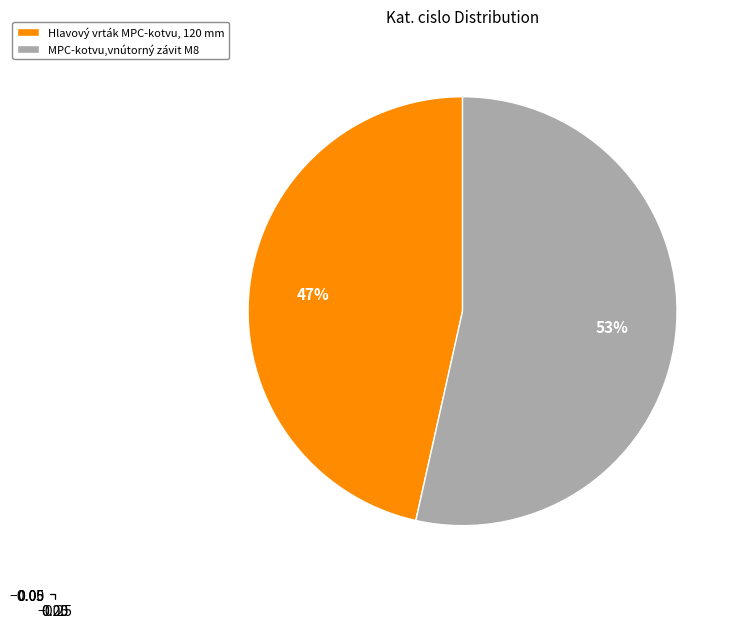

The MPC-kotvu,vnútorný závit M8 slice represents 45% of the pie. True or false?

False